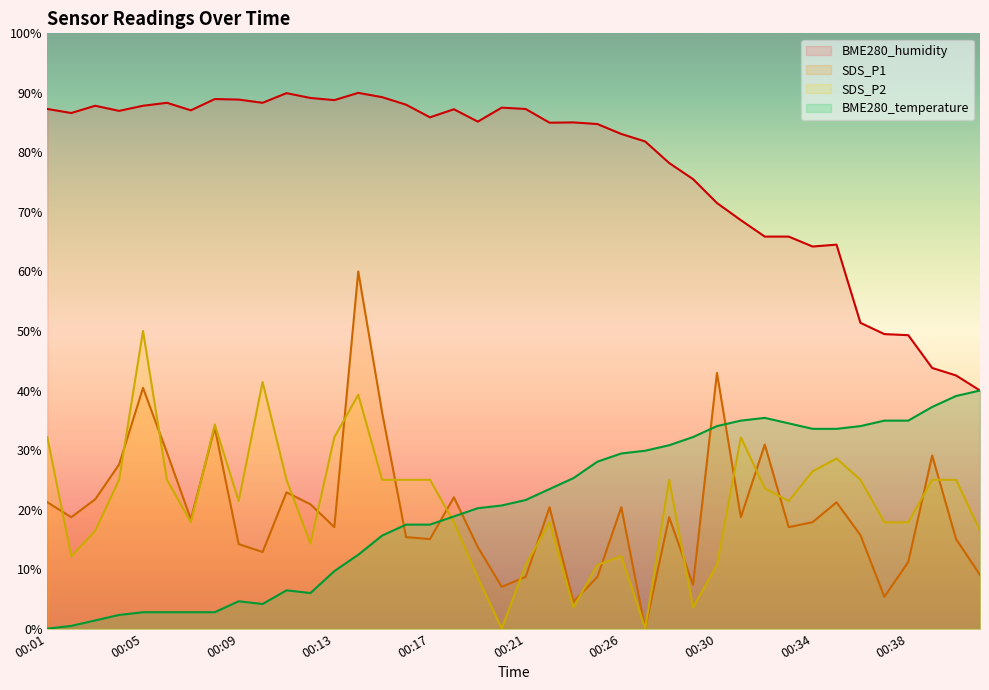

Rank the categories by SDS_P1 value from highest to lowest.

00:14, 00:30, 00:05, 00:15, 00:08, 00:32, 00:06, 00:39, 00:04, 00:11, 00:18, 00:03, 00:01, 00:35, 00:12, 00:22, 00:26, 00:02, 00:28, 00:31, 00:07, 00:34, 00:13, 00:33, 00:36, 00:16, 00:17, 00:40, 00:09, 00:19, 00:10, 00:38, 00:41, 00:21, 00:25, 00:29, 00:20, 00:37, 00:24, 00:27